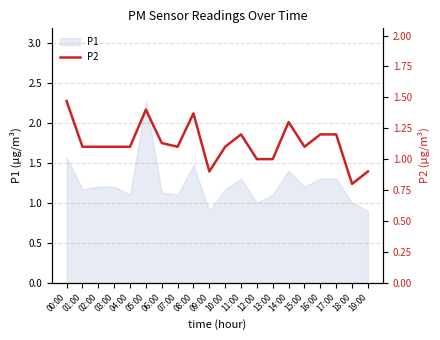

The value of P1 at 04:00 is 1.1. True or false?

True